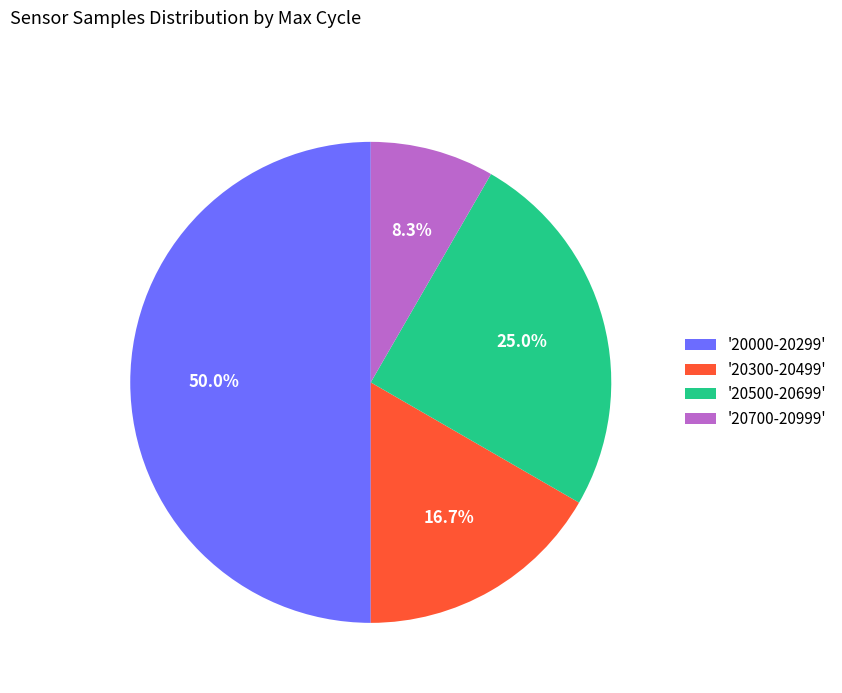

What is the total percentage of '20700-20999' and '20300-20499'?

25.0%